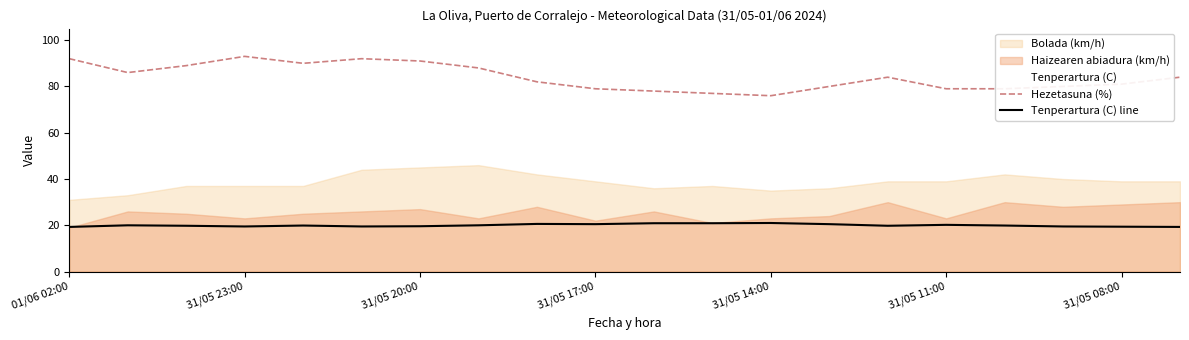

What is the difference between the second highest and second lowest values in the Tenperartura (C) line series?

1.6